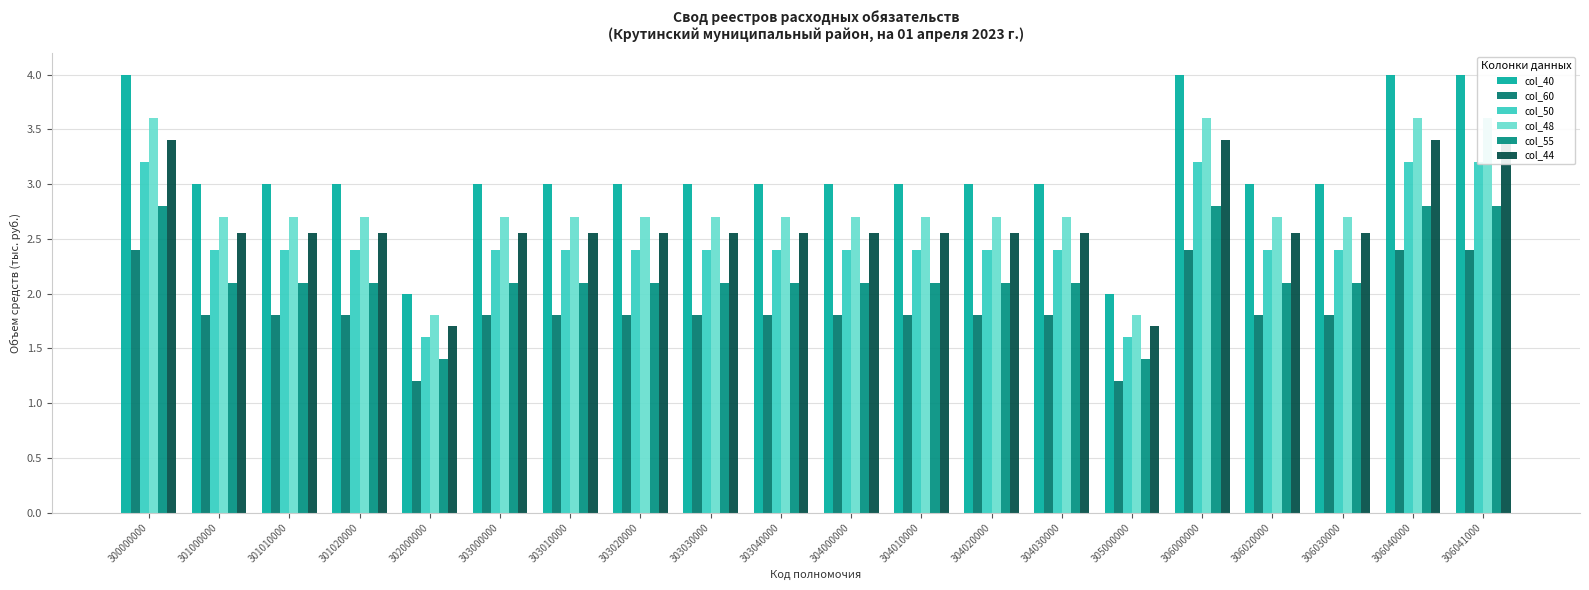

What is the average value of the col_48 series?

2.8